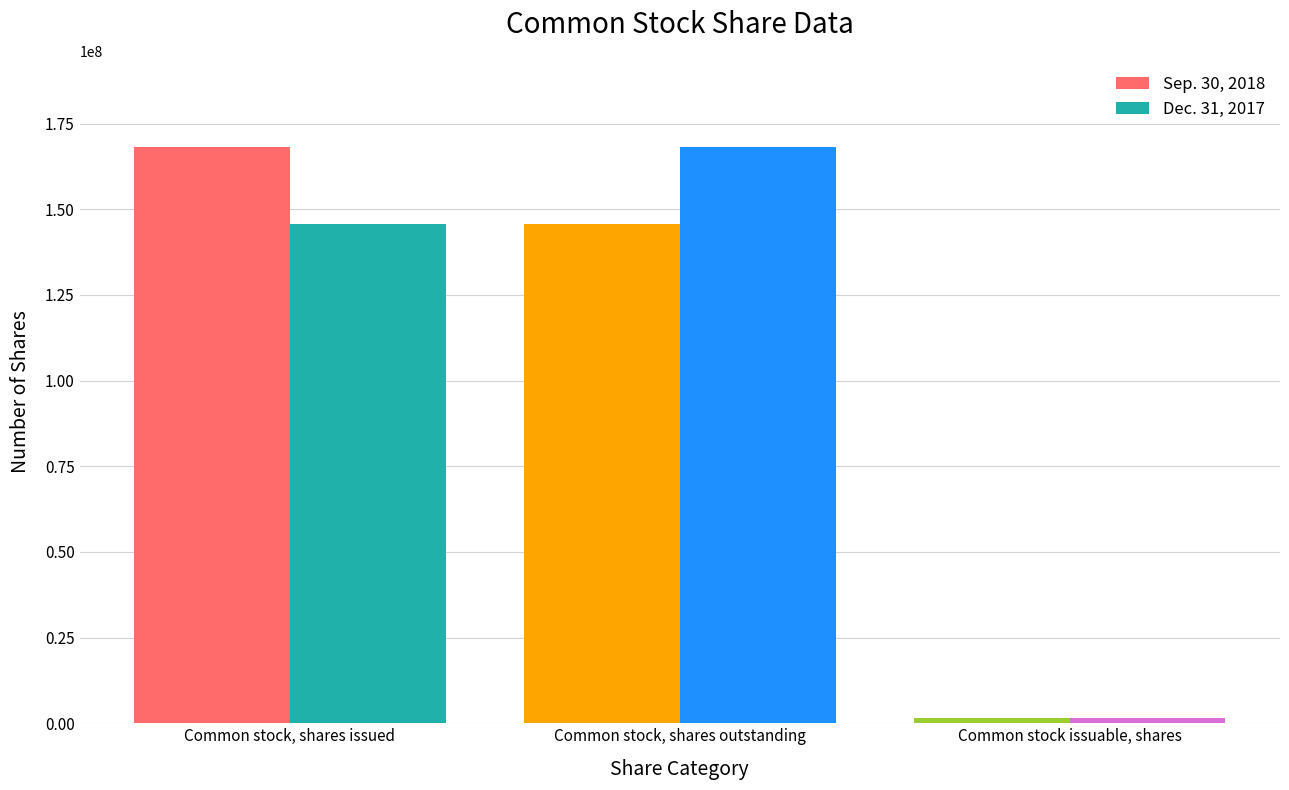

Is the value of Dec. 31, 2017 at Common stock issuable, shares greater than the value of Sep. 30, 2018 at Common stock, shares outstanding?

No